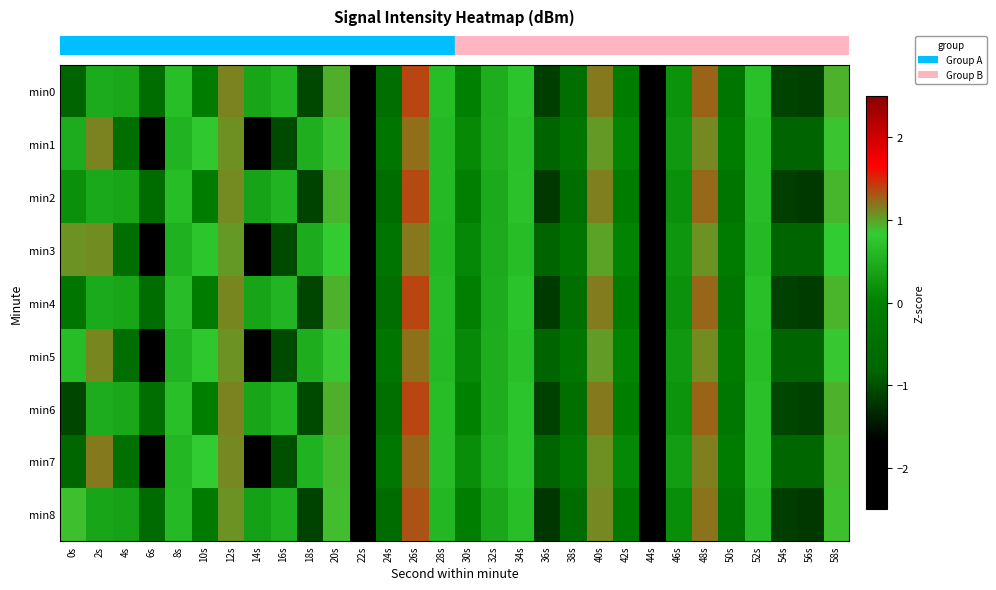

How many distinct data groups are displayed?

9